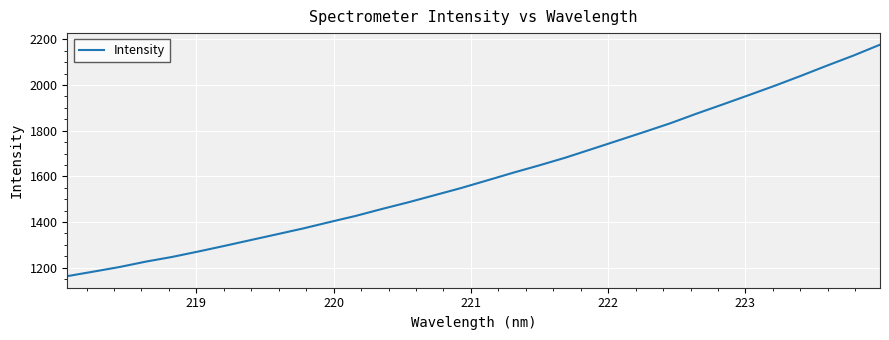

True or false: there are more than 0 points higher than both neighbors.

False